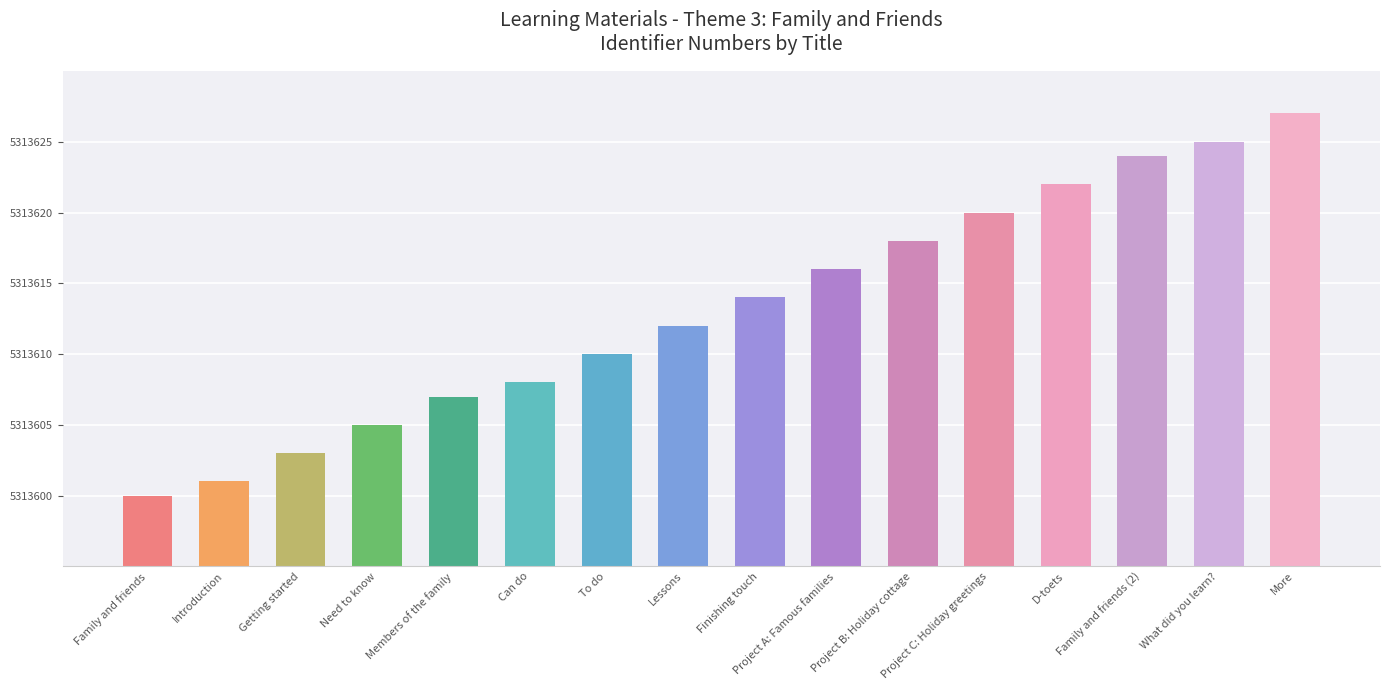

Is it true that the value at Introduction is 5313601?

True